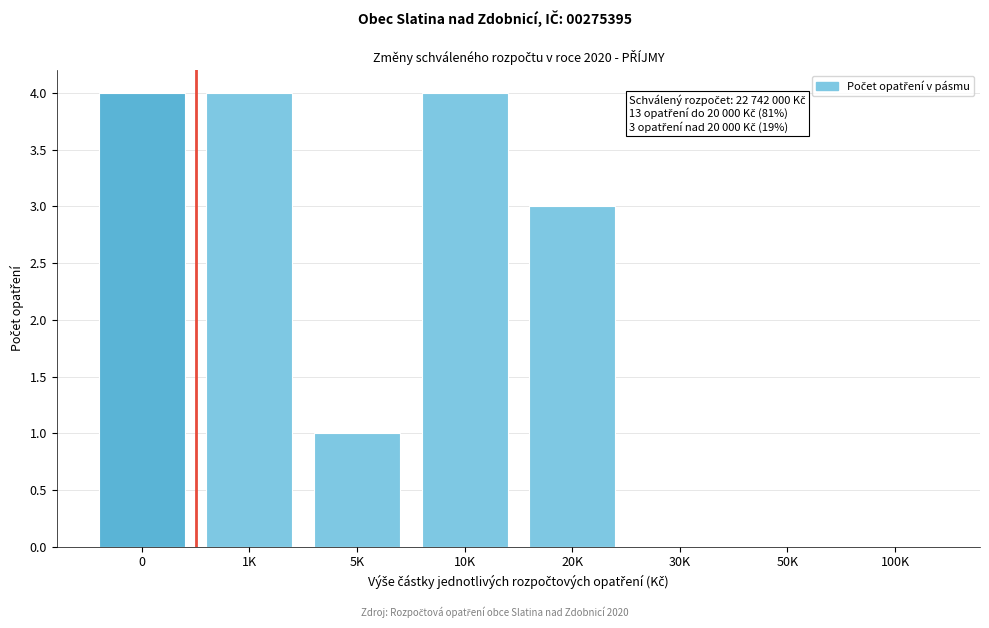

Reading right to left, transcribe all the data shown in this chart.

100K=0	50K=0	30K=0	20K=3	10K=4	5K=1	1K=4	0=4